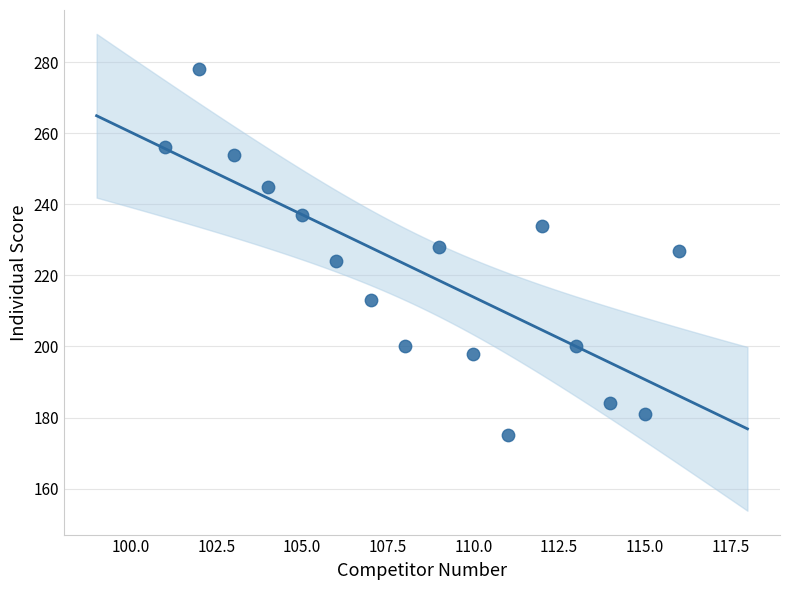

What is the range of Y values (max minus min)?

103